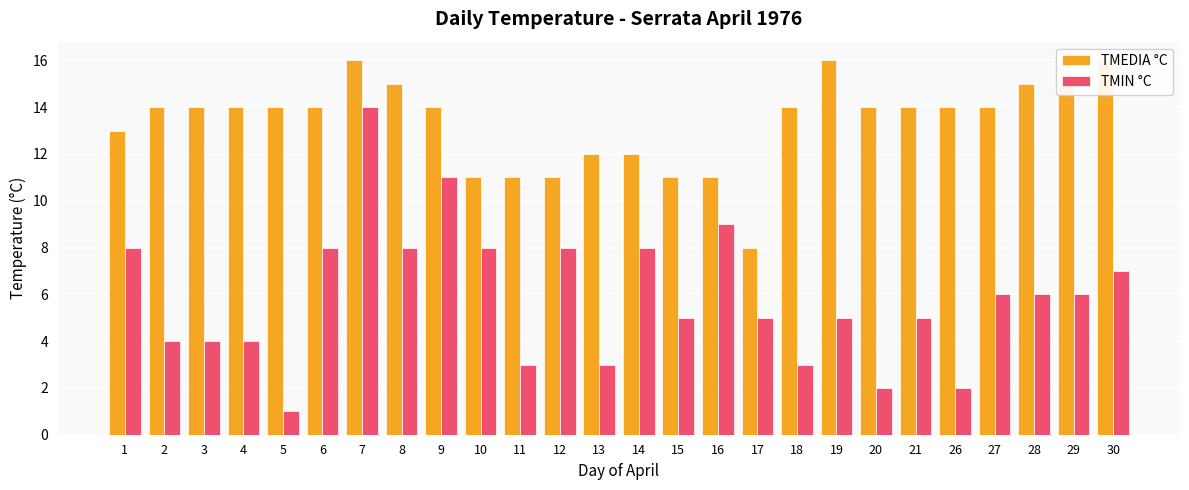

What is the difference between the highest and lowest values at 30?

9